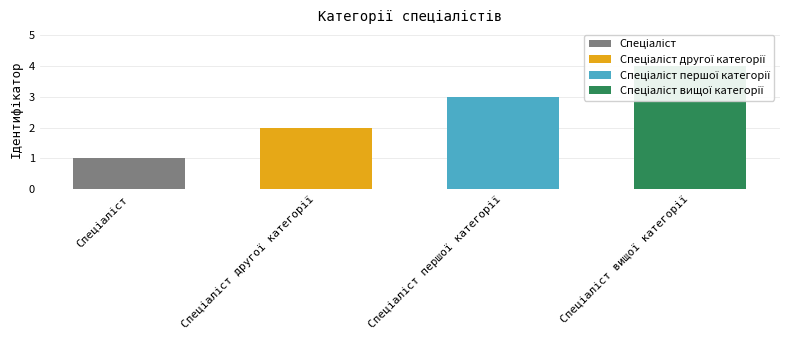

Reading left to right, list all the values displayed in this chart.

Спеціаліст=1	Спеціаліст другої категорії=2	Спеціаліст першої категорії=3	Спеціаліст вищої категорії=4